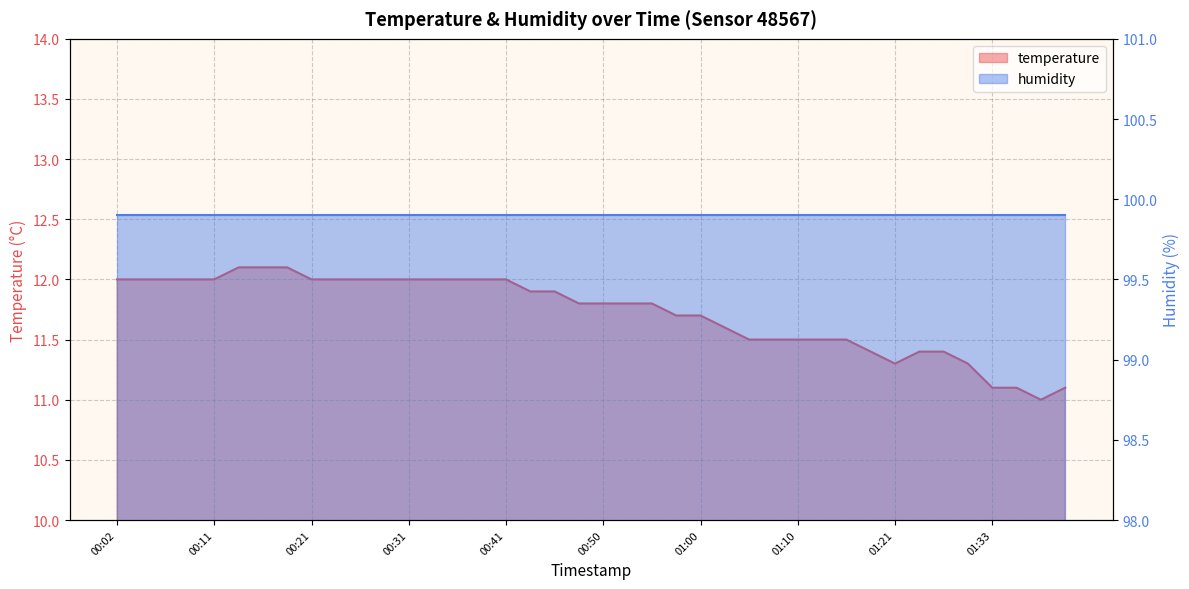

Approximately how many times larger is the value at 00:58 compared to 01:26?

1.0